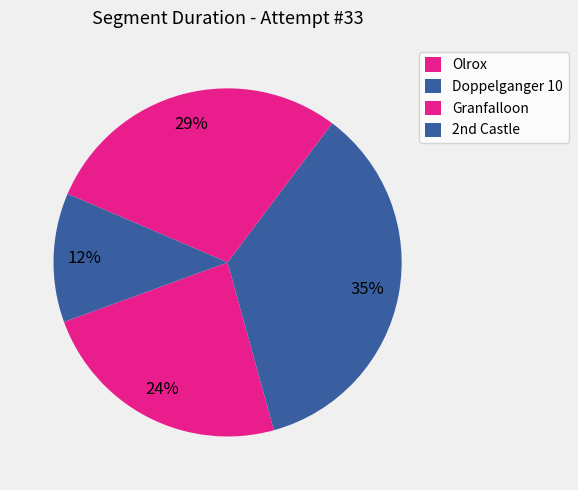

To the nearest percent, what percentage of the pie is Granfalloon?

29%